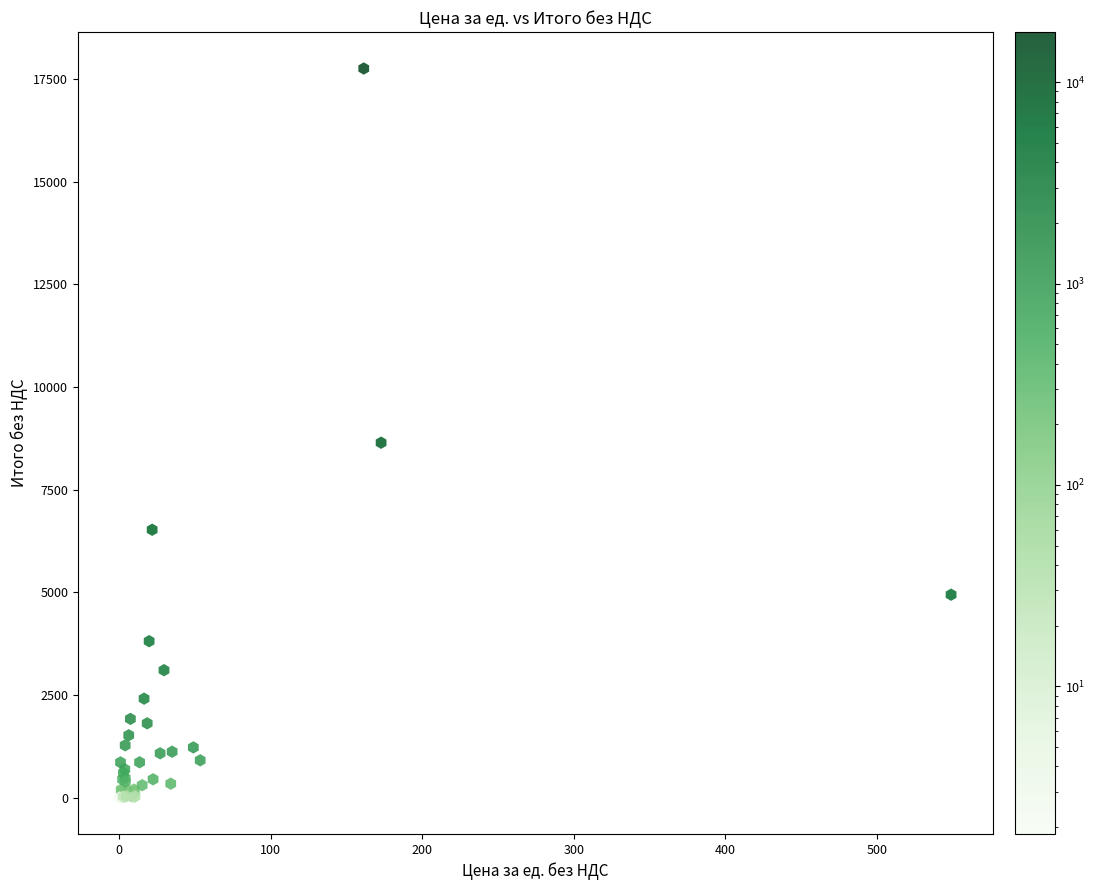

What Y value in the scatter plot is closest to 8876?

8641.1